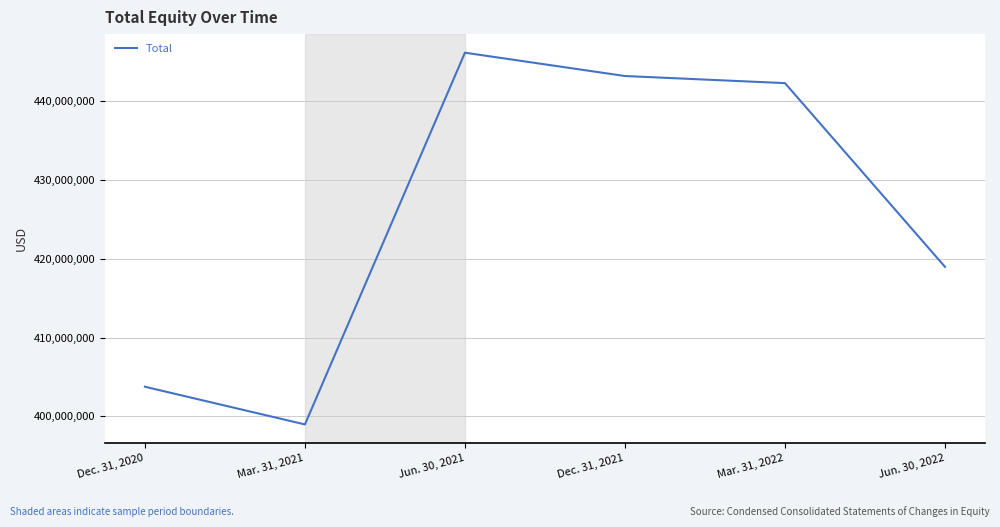

What is the difference between the second highest and second lowest values?

39433663